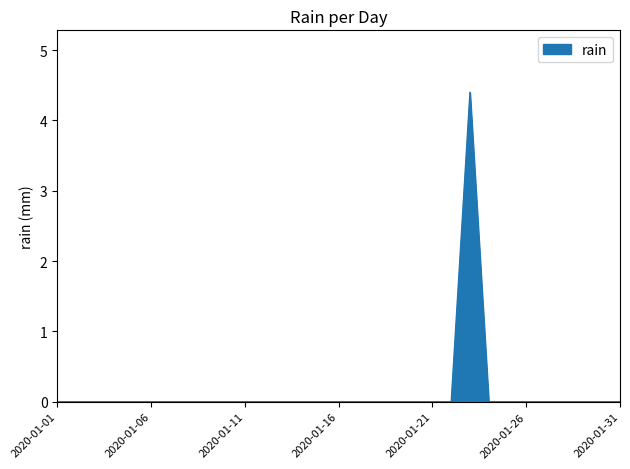

What is the difference between the maximum and minimum values?

4.4